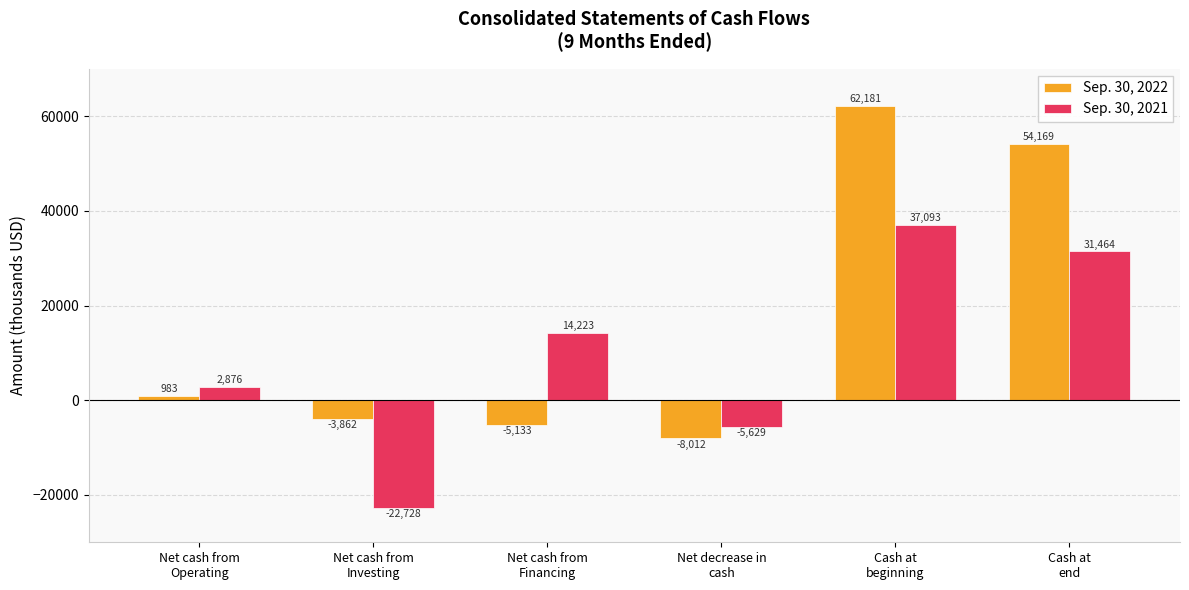

What is the difference between the highest and lowest values at Net cash from
Investing?

18866